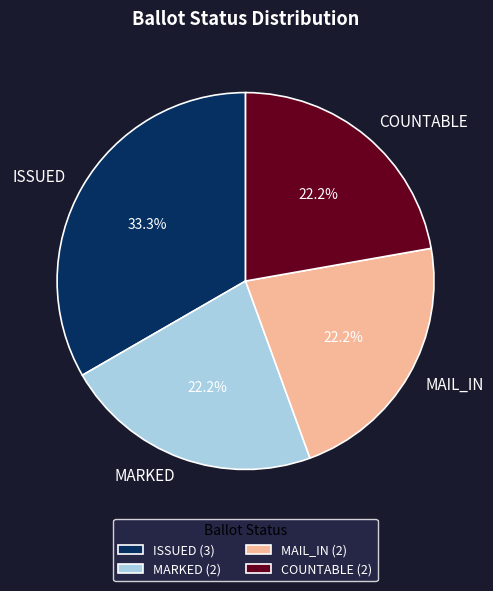

How many segments does this pie chart have?

4